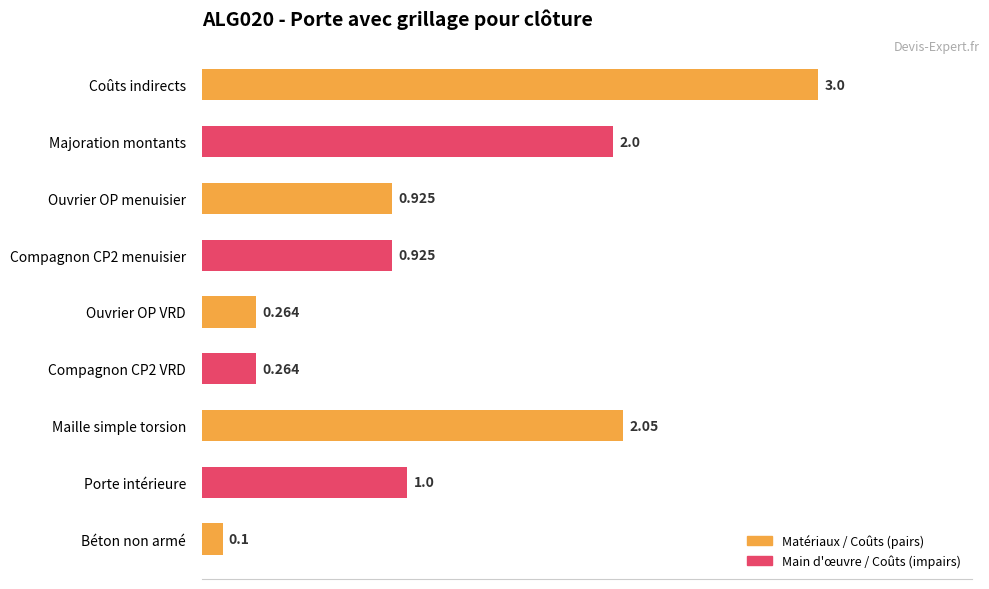

Where is the data nearest to the value 1?

Porte intérieure